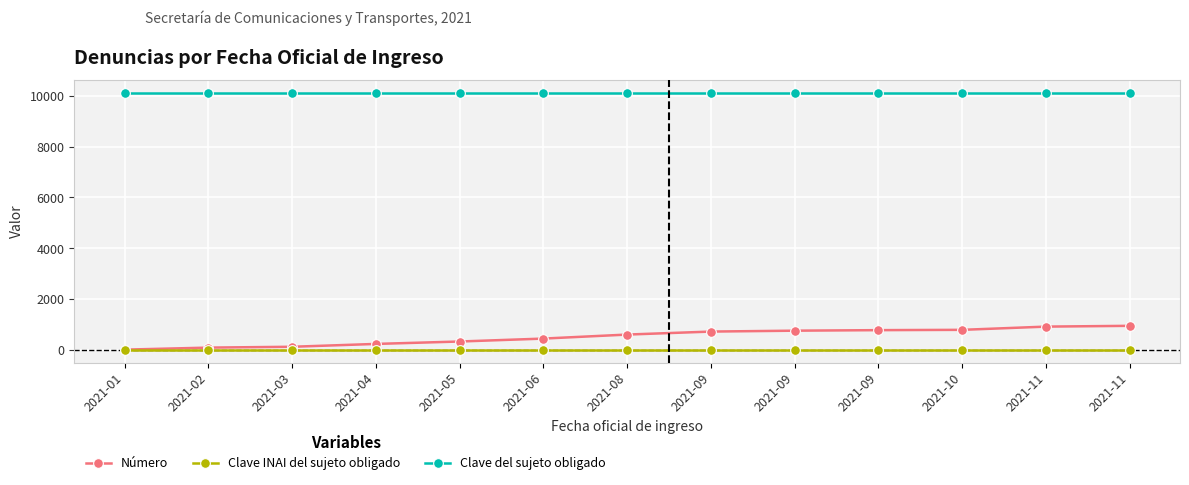

Rank the series by their maximum value, from highest to lowest.

Clave del sujeto obligado, Número, Clave INAI del sujeto obligado